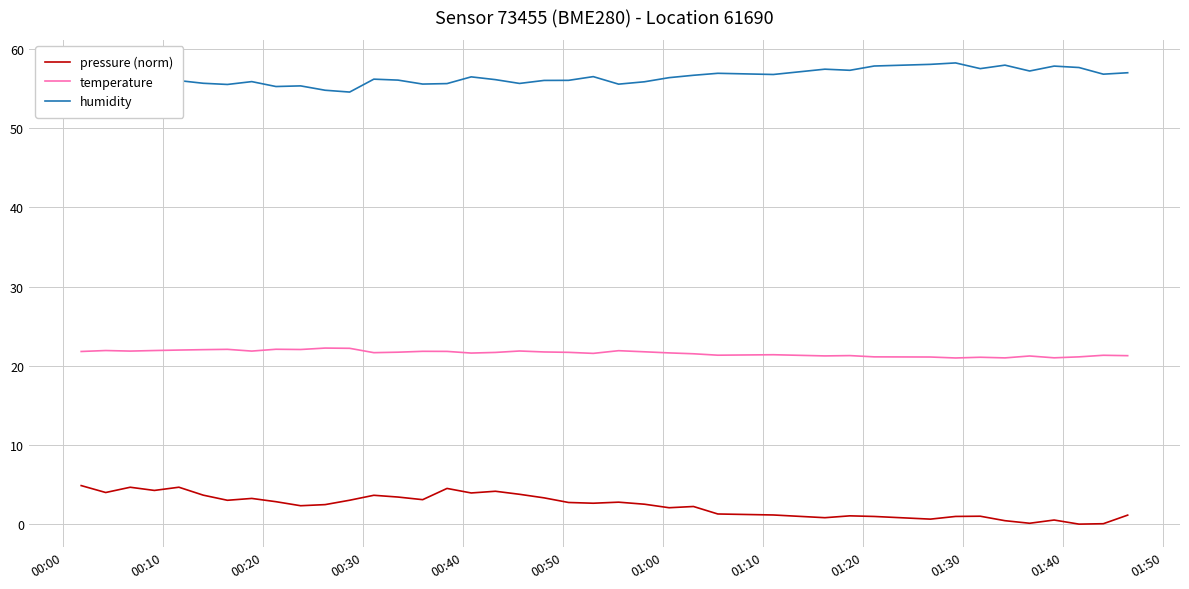

What is the difference between the maximum and minimum values in the humidity series?

3.7